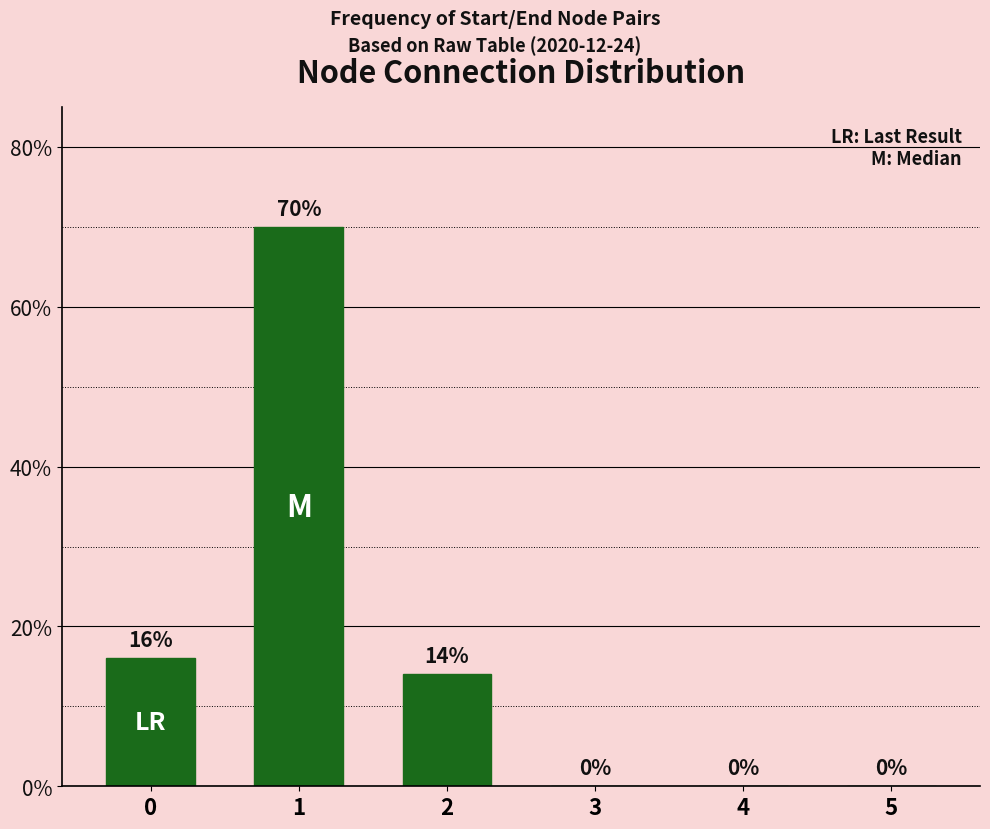

What is the greatest value displayed?

70